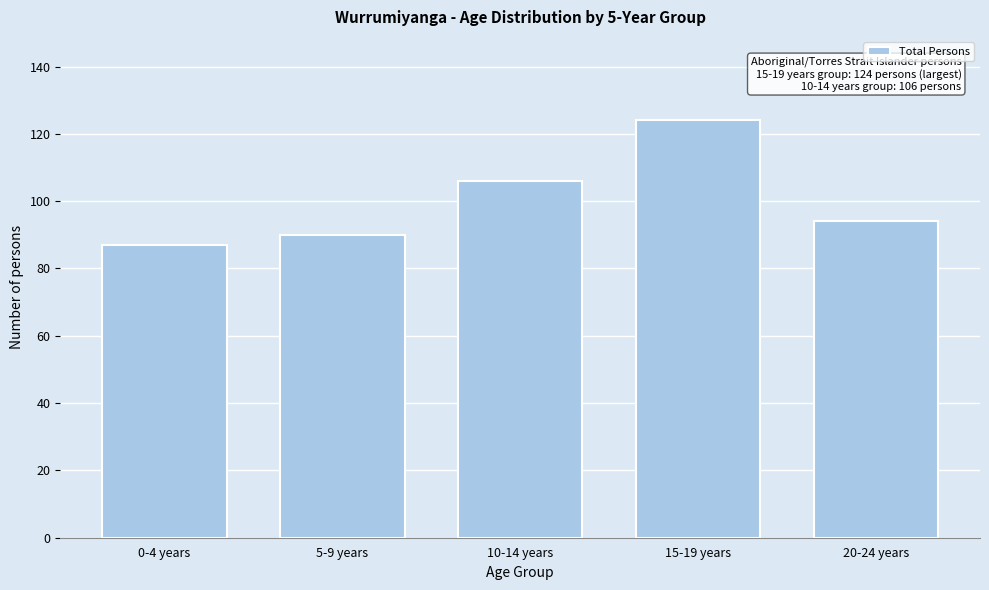

Reading right to left, transcribe all the data shown in this chart.

94	124	106	90	87